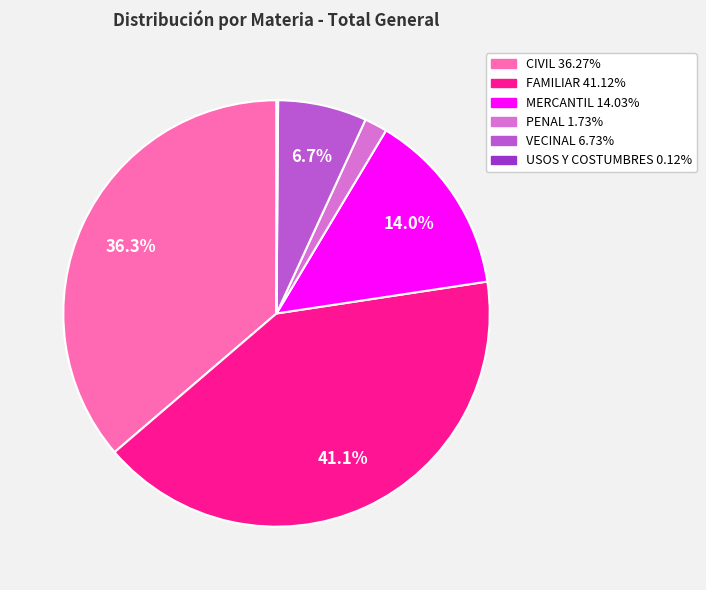

What percentage is NOT represented by CIVIL?

63.7%